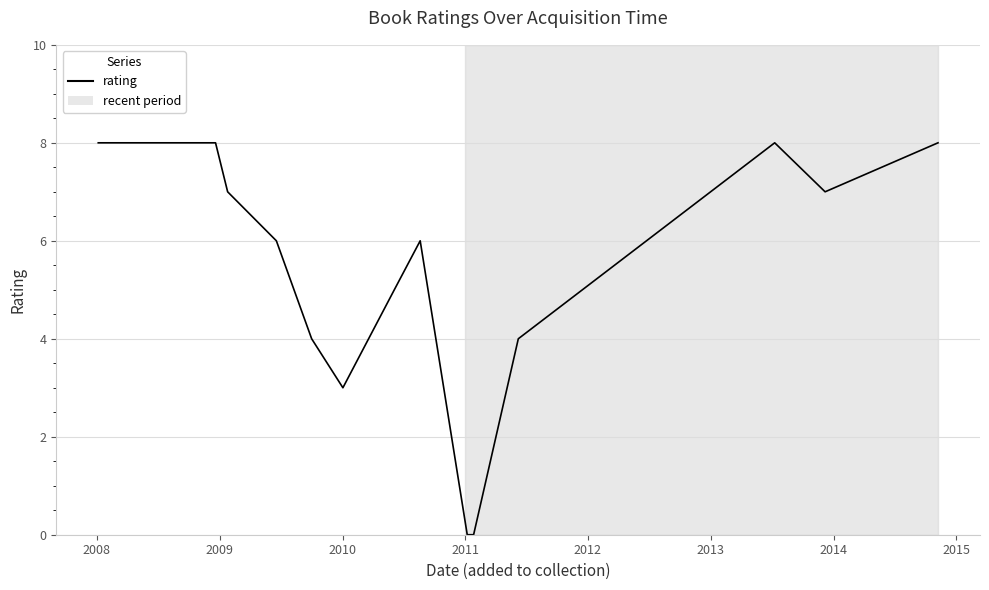

Count the number of categories in the chart.

16